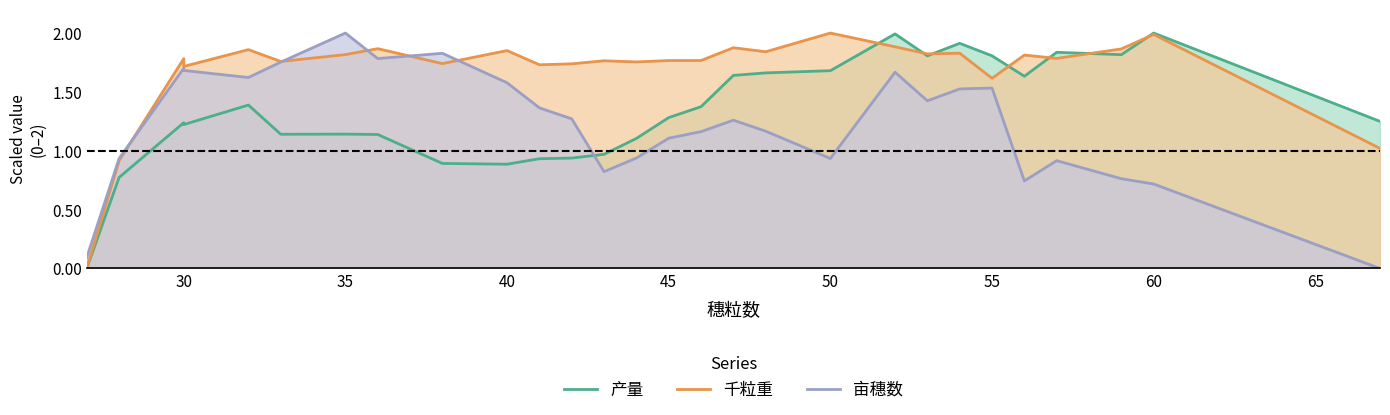

What is the average value of the 产量 series?

1.3